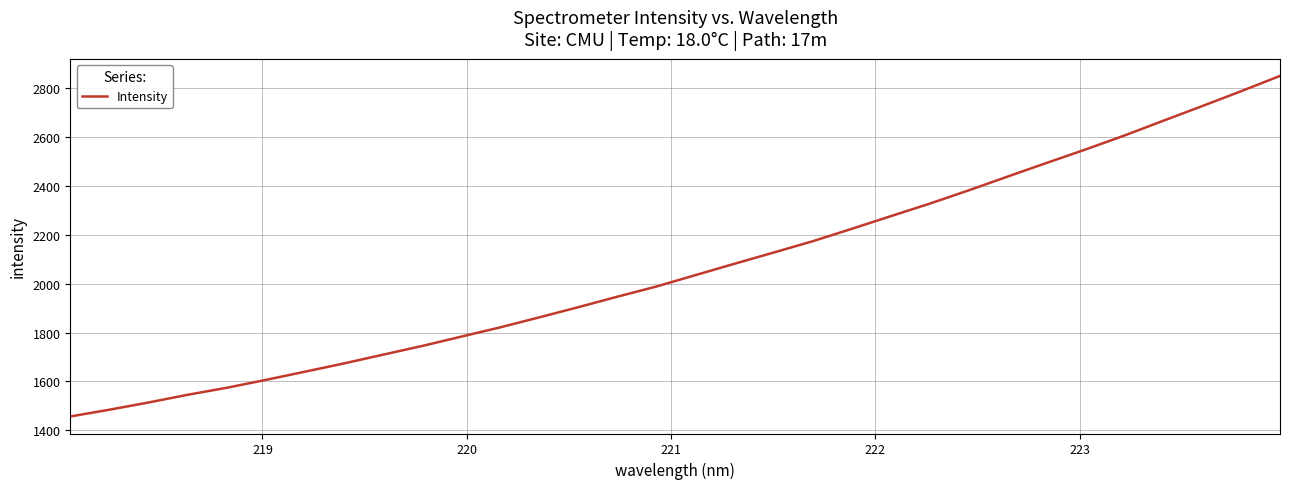

What is the difference between the maximum and minimum values?

1393.9